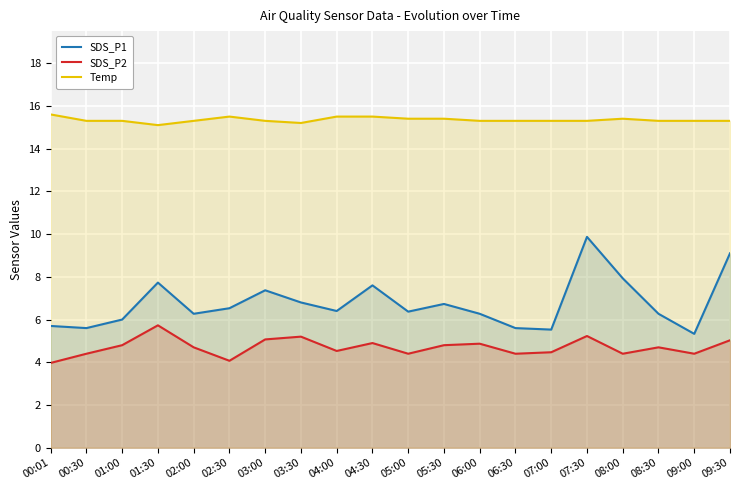

True or false: SDS_P1 has more than 2 interior local peaks.

True